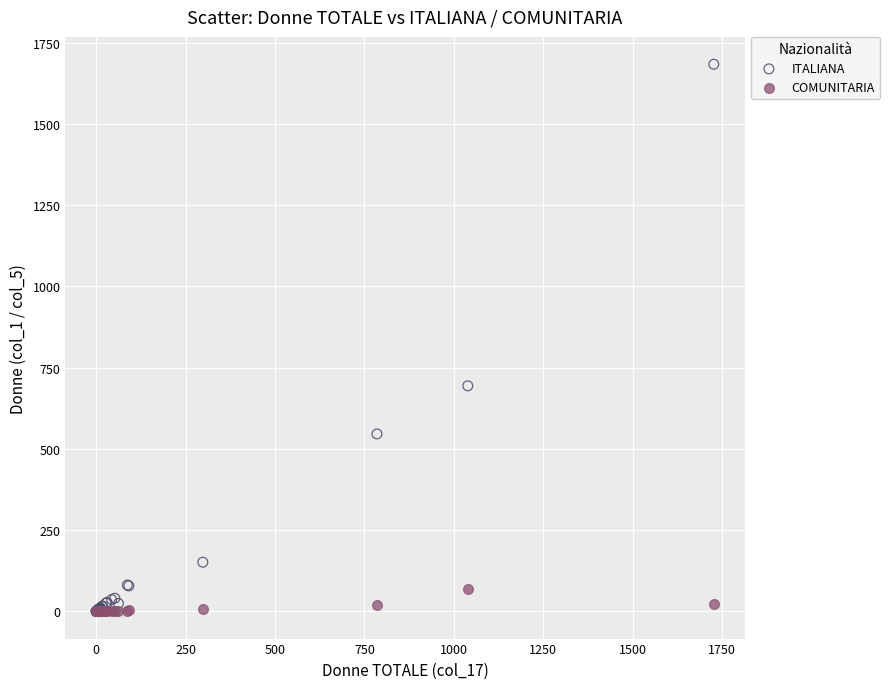

What are all the series names shown in the legend?

ITALIANA, COMUNITARIA